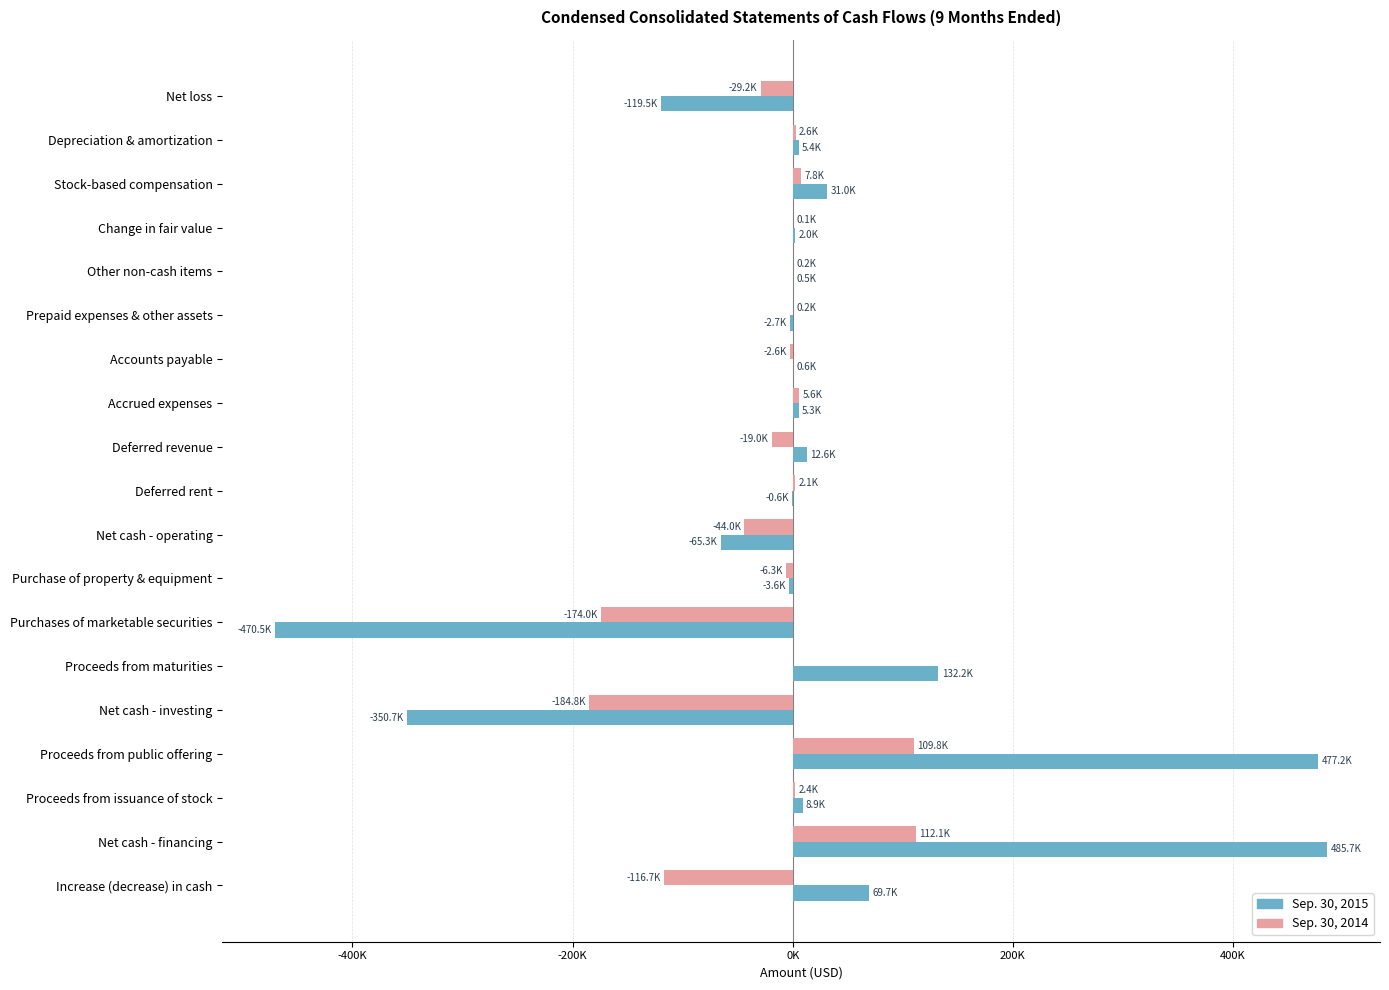

What are all the series names shown in the legend?

Sep. 30, 2015, Sep. 30, 2014